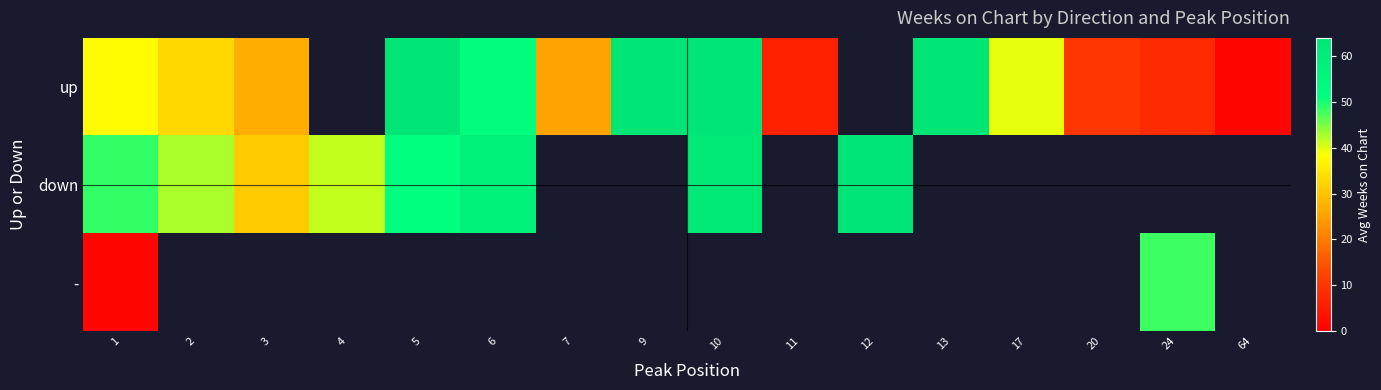

How many categories are shown in the chart?

16